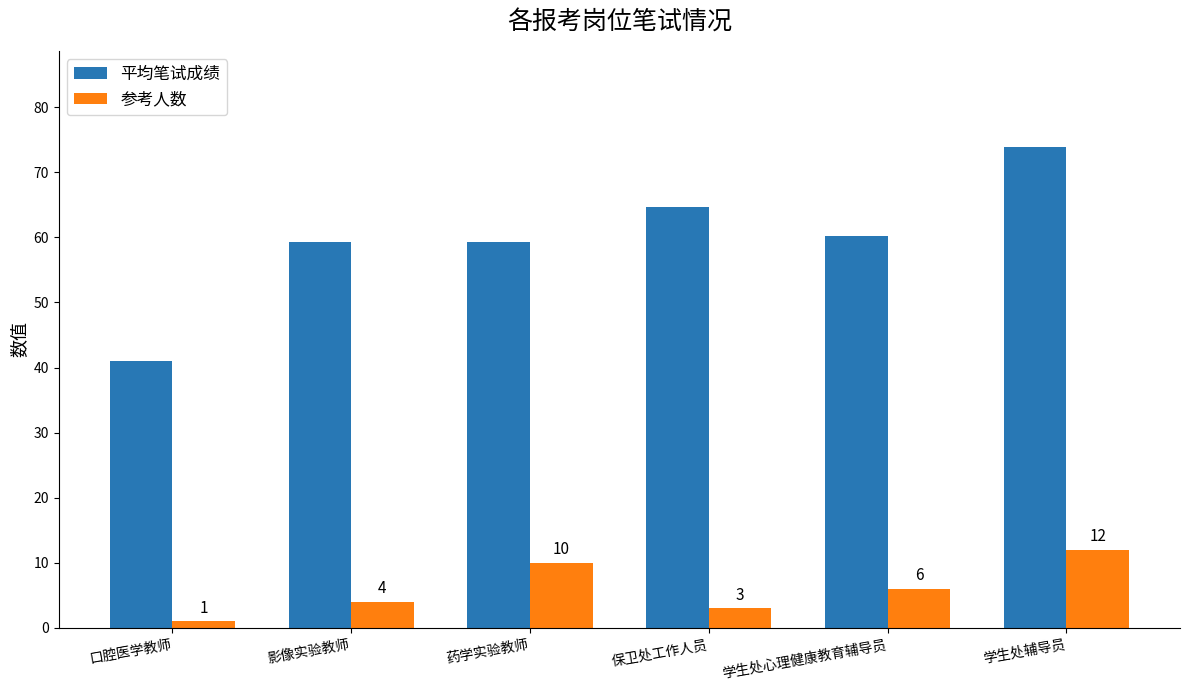

What position from the right is 学生处辅导员?

1